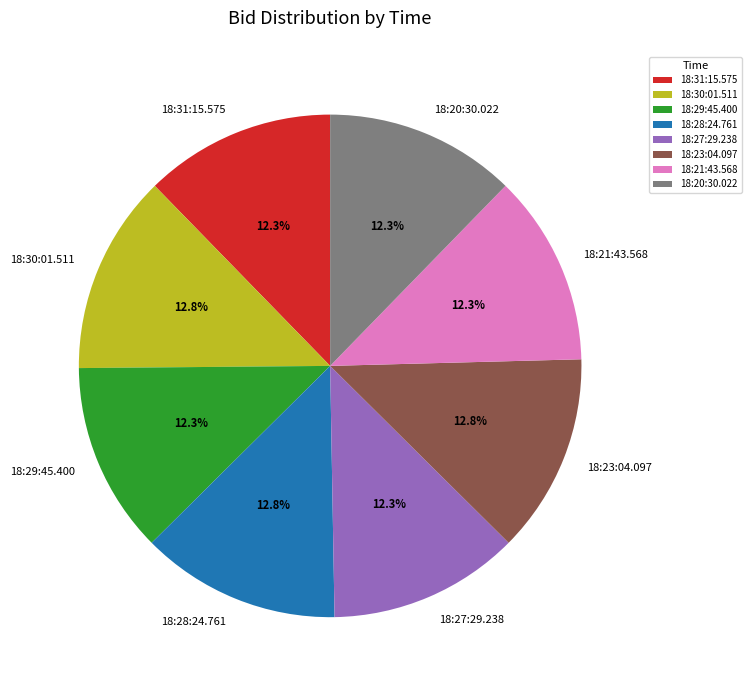

Between 18:30:01.511 and 18:29:45.400, which is larger?

18:30:01.511